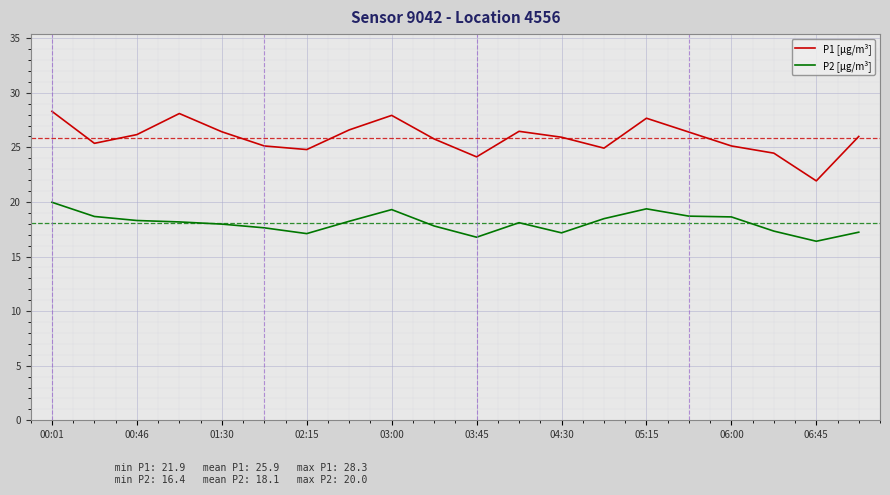

Which series has the largest total across all categories?

P1 [μg/m³]